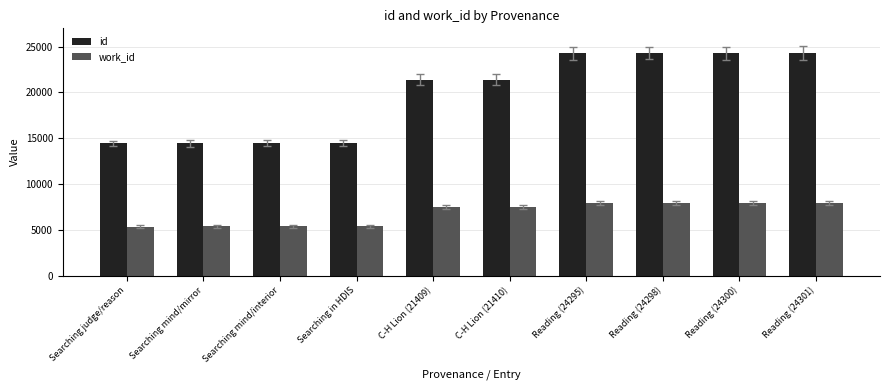

Is it true that work_id equals 7984 at Reading (24300)?

True